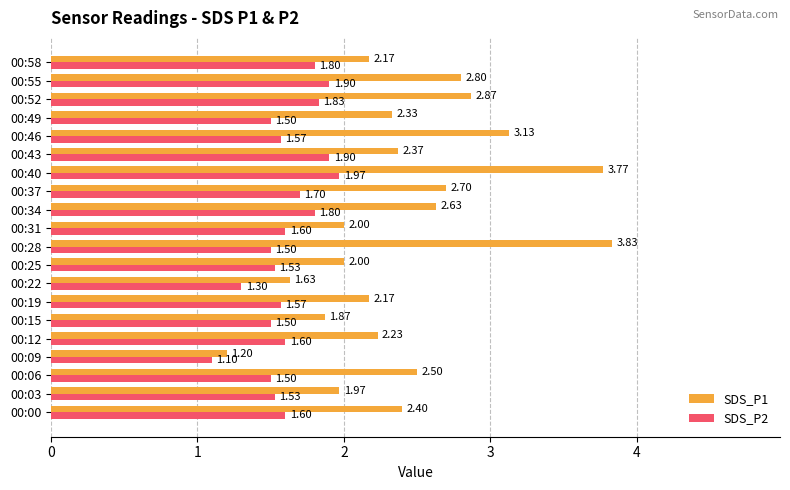

What is the spread (max minus min) of values at 00:52?

1.0